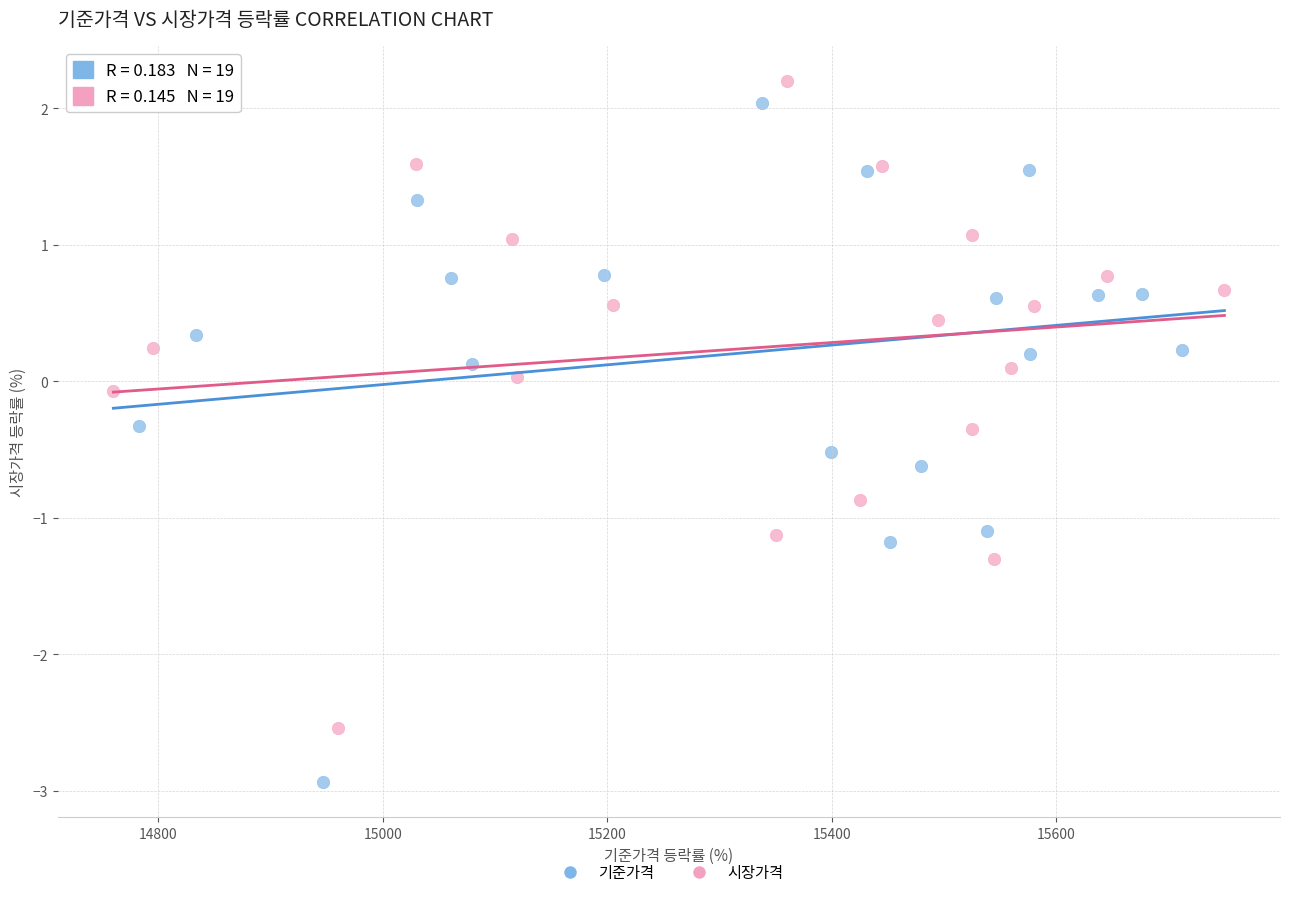

Which series contains the lowest Y value?

기준가격